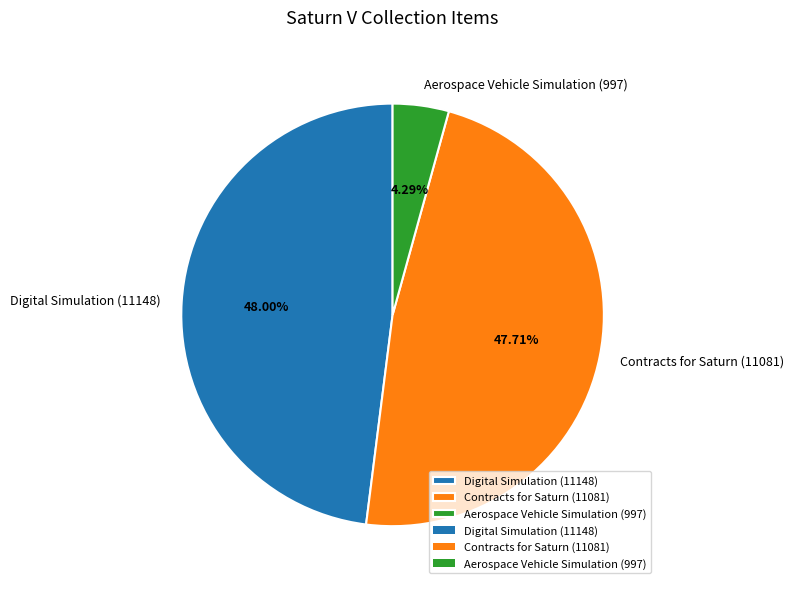

Approximately how many times larger is the value at Digital Simulation (11148) compared to Aerospace Vehicle Simulation (997)?

11.2